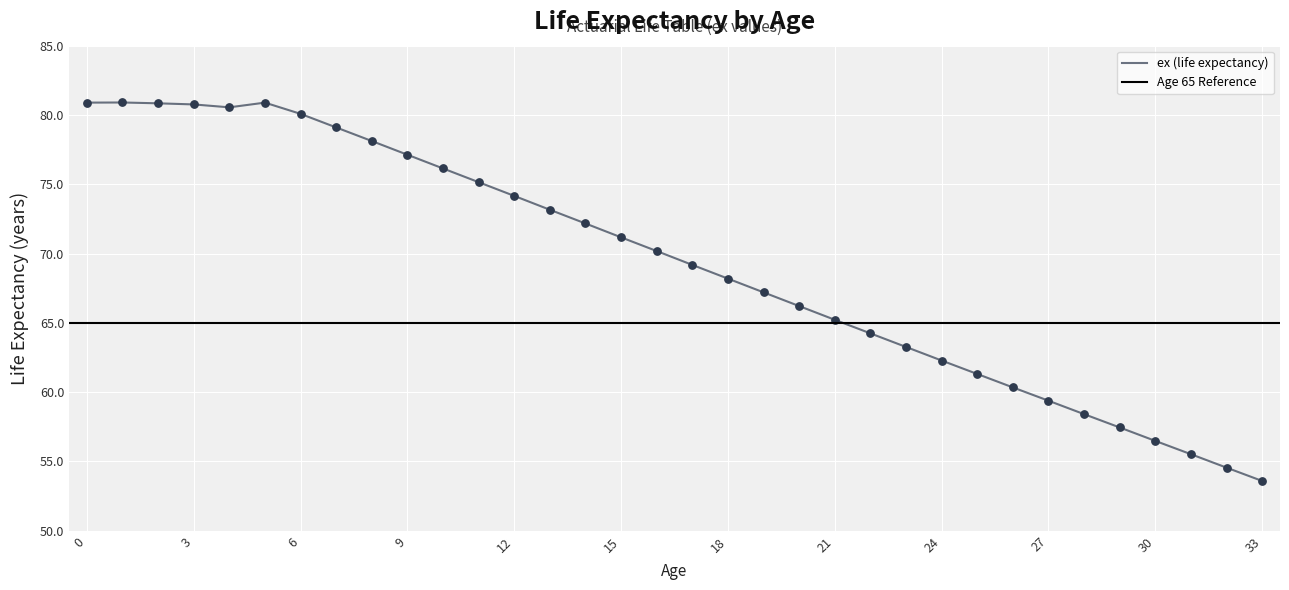

What is the change in value from 11 to 24?

-12.9